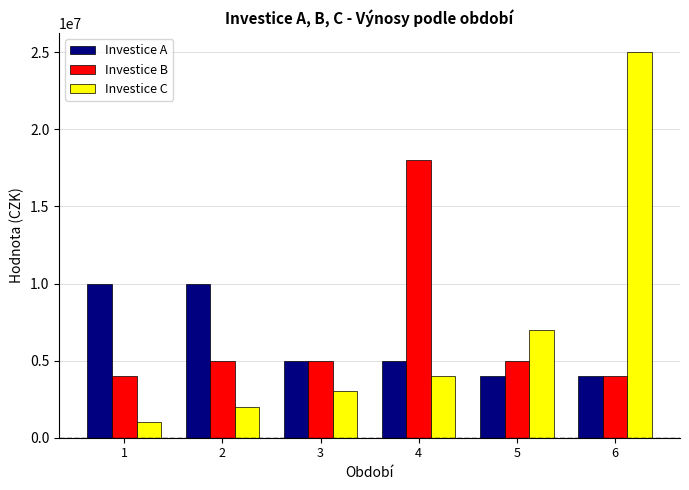

What is the value of the Investice B bar at the 5th from the left?

5000000